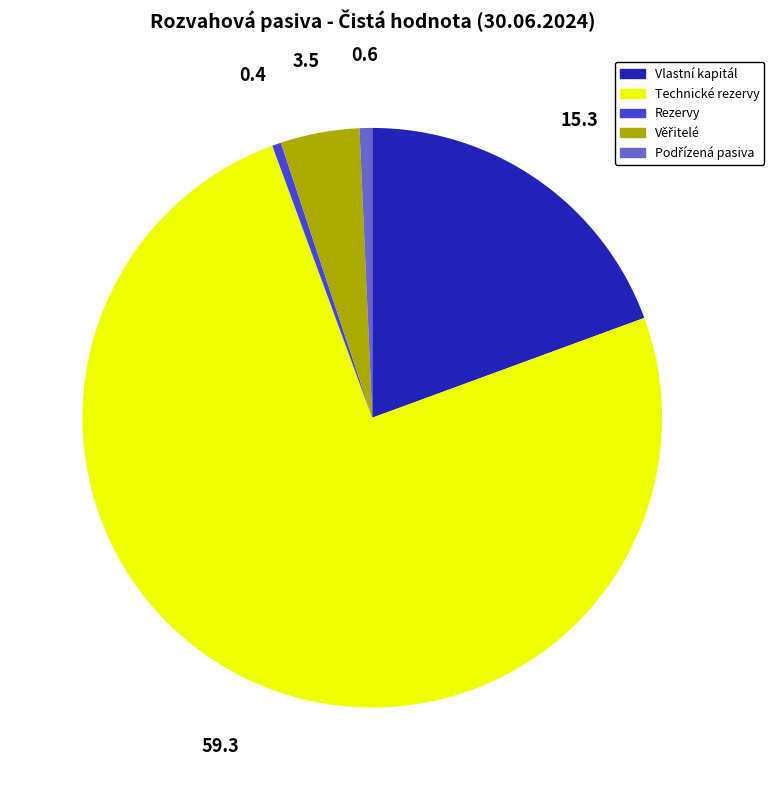

Between Rezervy and Vlastní kapitál, which is larger?

Vlastní kapitál